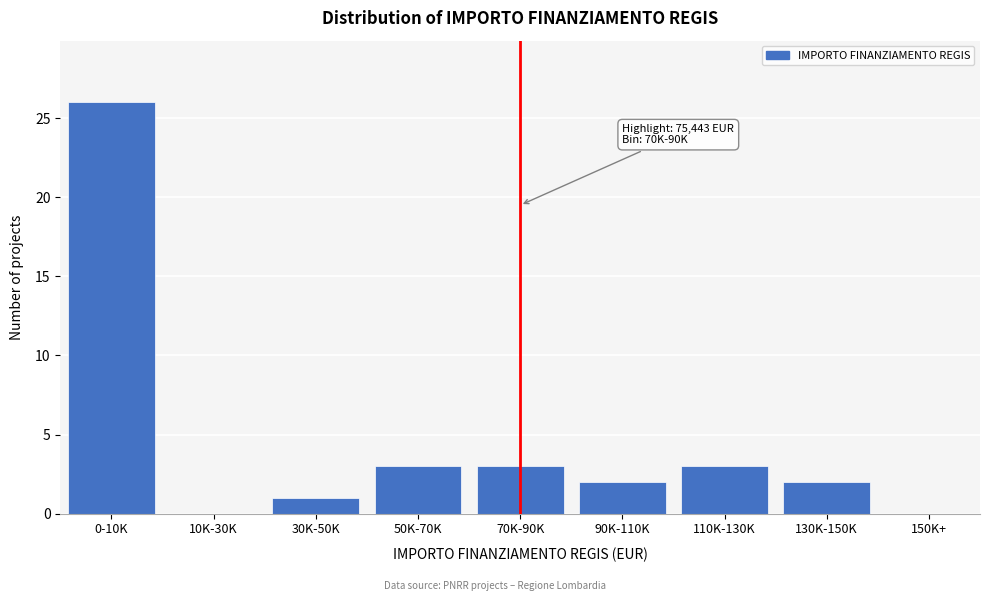

Reading left to right, what are all the values shown in this chart?

0-10K=26	10K-30K=0	30K-50K=1	50K-70K=3	70K-90K=3	90K-110K=2	110K-130K=3	130K-150K=2	150K+=0